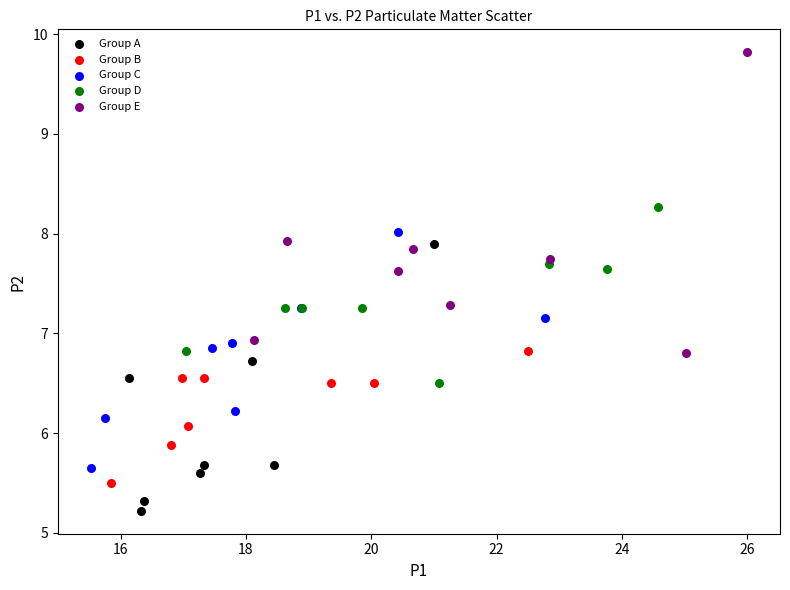

Which series reaches the minimum Y coordinate?

Group A